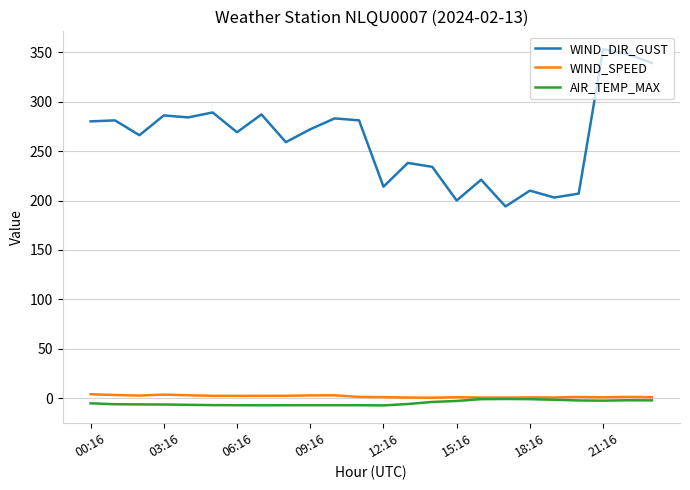

Which series has the widest spread of values?

WIND_DIR_GUST